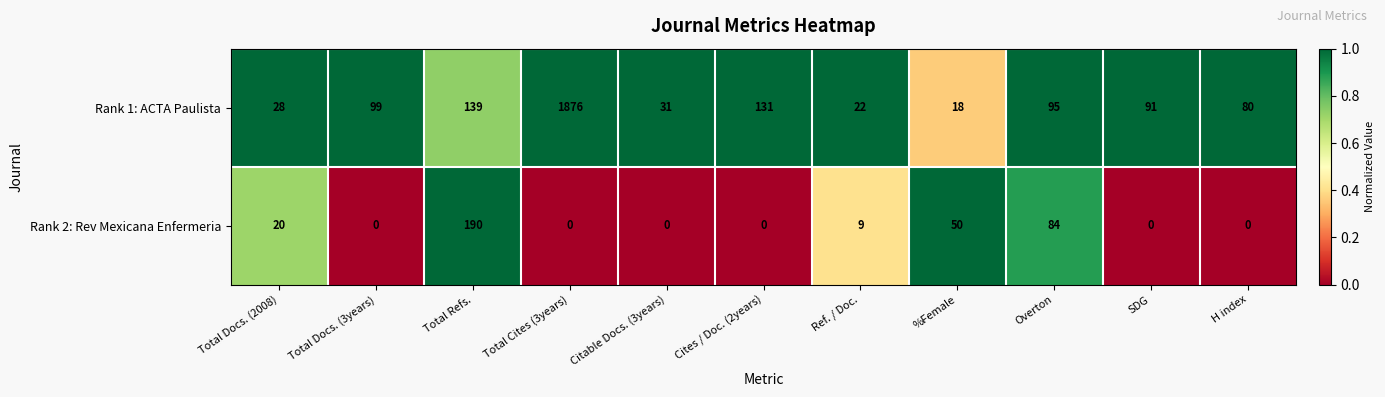

Reading left to right, extract all data points from this chart.

Rank 1: ACTA Paulista: 28	99	139	1876	31	131	22	18	95	91	80
Rank 2: Rev Mexicana Enfermeria: 20	0	190	0	0	0	9	50	84	0	0